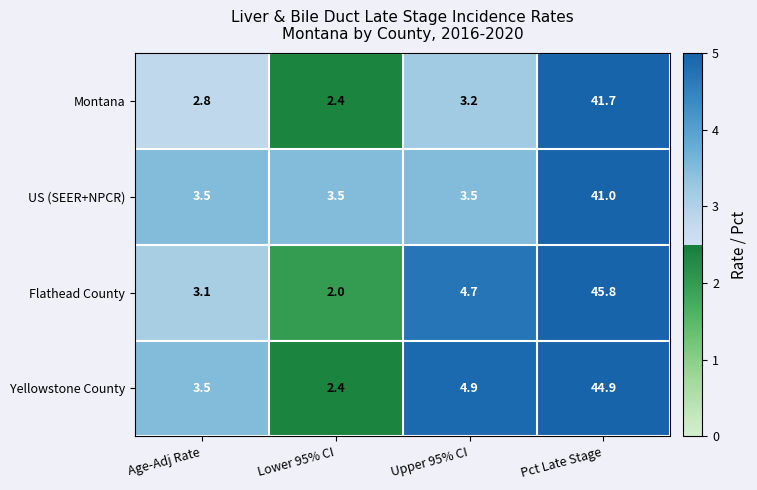

Rank the series by their maximum value, from highest to lowest.

Flathead County, Yellowstone County, Montana, US (SEER+NPCR)